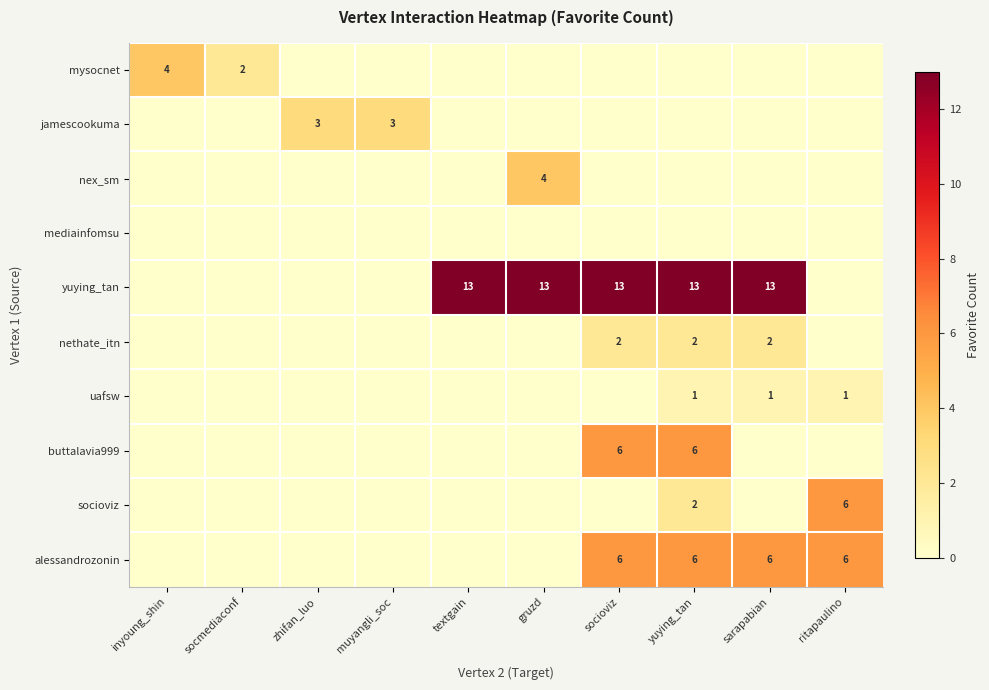

Which series has the largest total across all categories?

yuying_tan